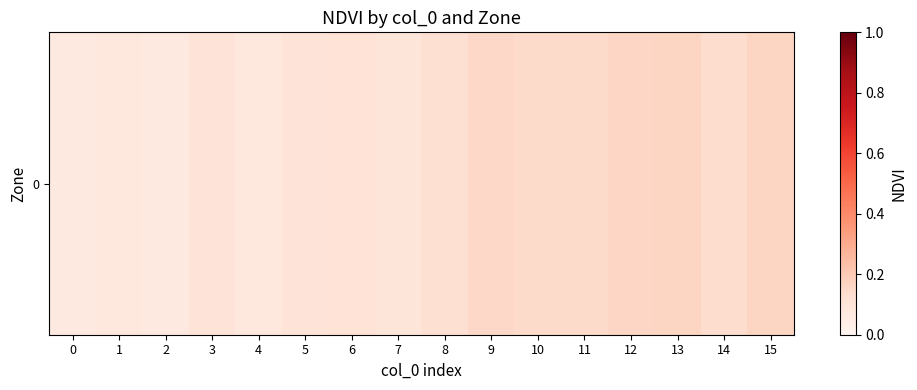

List the labels in order of value, smallest first.

2, 0, 1, 4, 7, 5, 3, 6, 8, 14, 11, 10, 9, 12, 13, 15